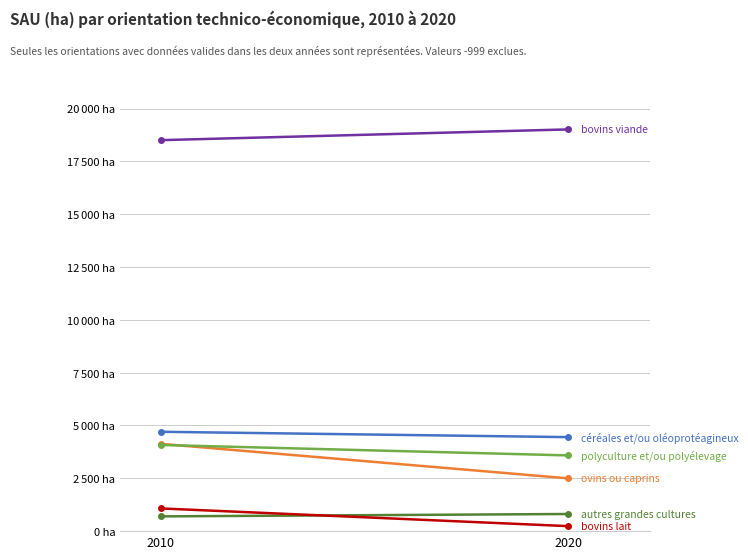

What is the difference between the maximum and minimum values in the céréales et/ou oléoprotéagineux series?

253.6